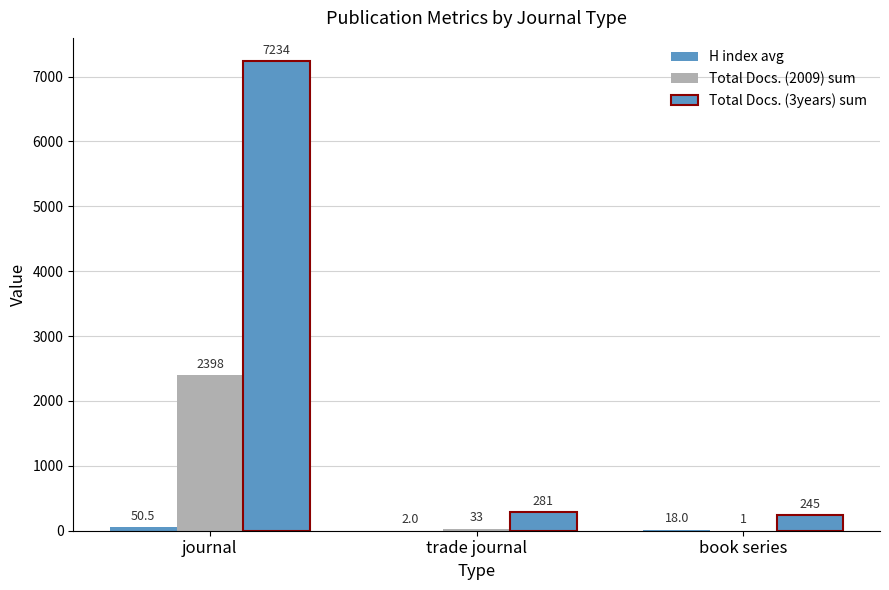

At how many categories does at least one series exceed 5872?

1